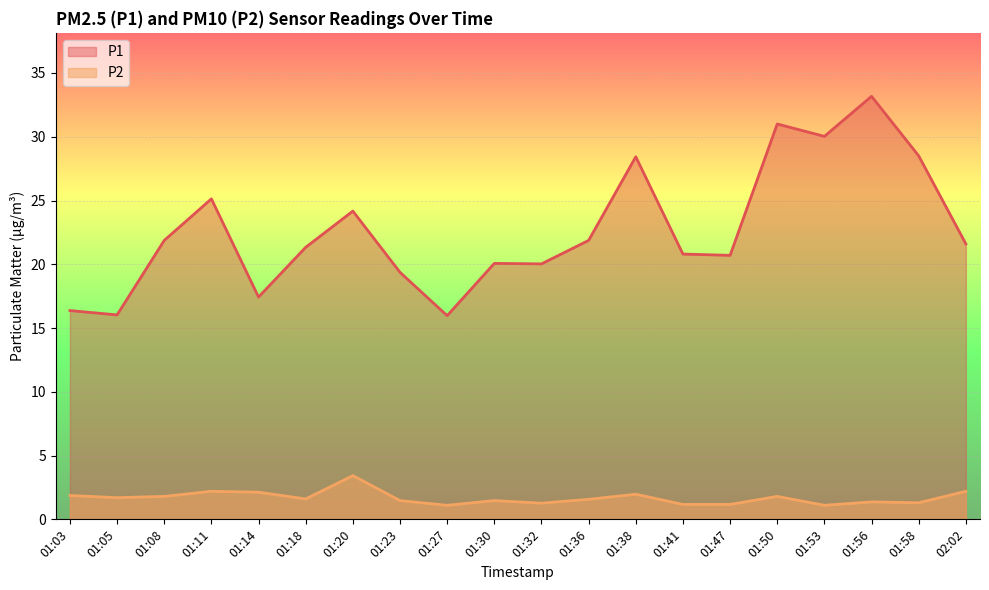

Rank the categories by P2 value from lowest to highest.

01:27, 01:53, 01:41, 01:47, 01:32, 01:58, 01:56, 01:23, 01:30, 01:36, 01:18, 01:05, 01:08, 01:50, 01:03, 01:38, 01:14, 01:11, 02:02, 01:20